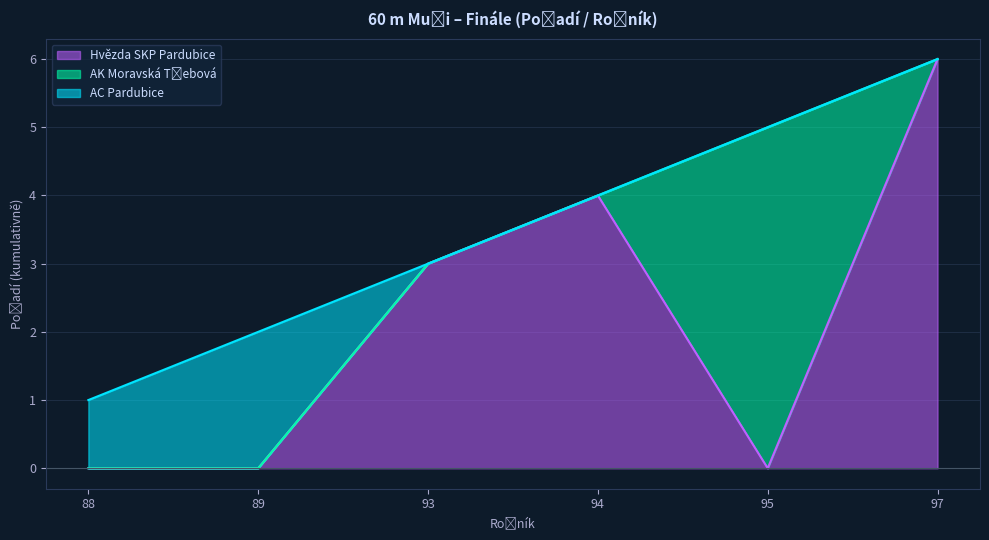

List the labels in order of value, largest first.

97, 95, 94, 93, 89, 88